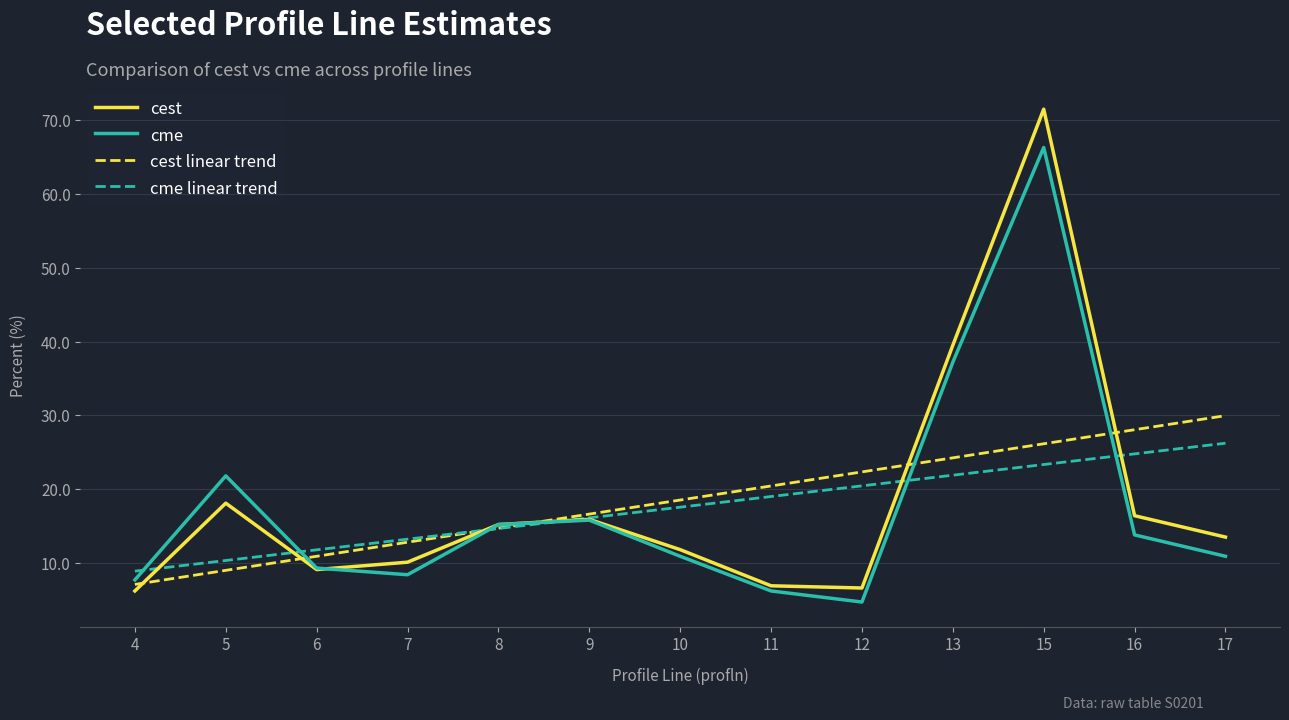

Is it true that cme equals 9.3 at 6?

True